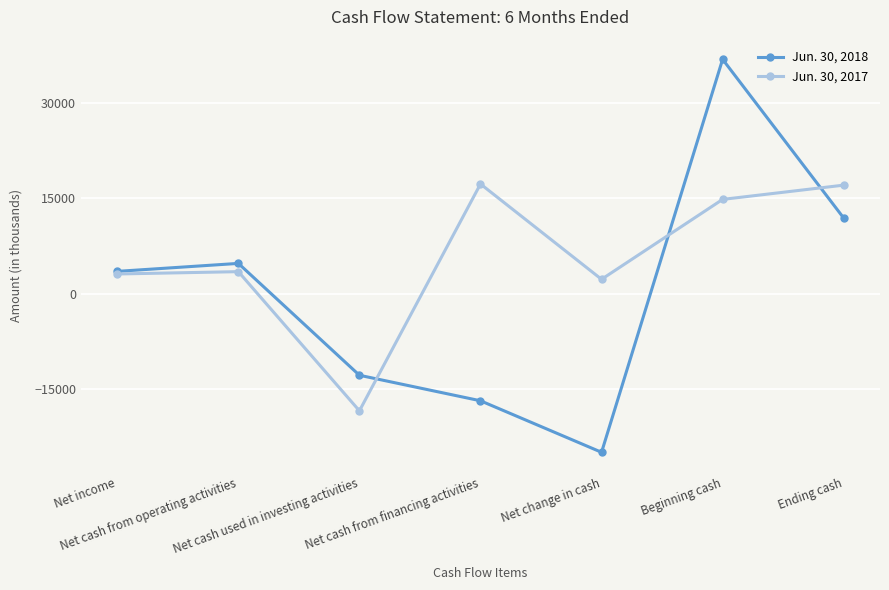

What is the minimum value for Jun. 30, 2018?

-24960